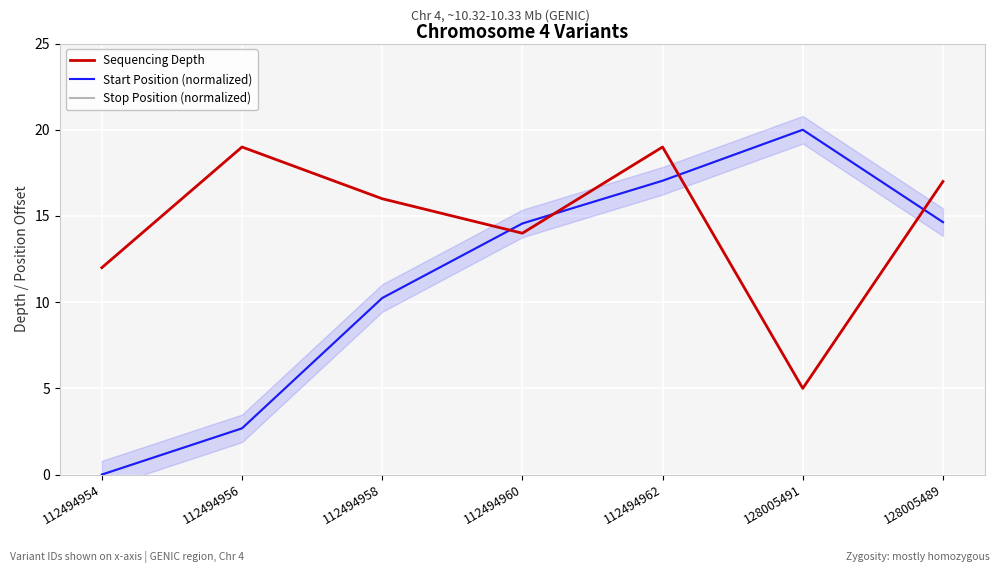

Is it true that Stop Position (normalized) equals 2.7 at 112494956?

True